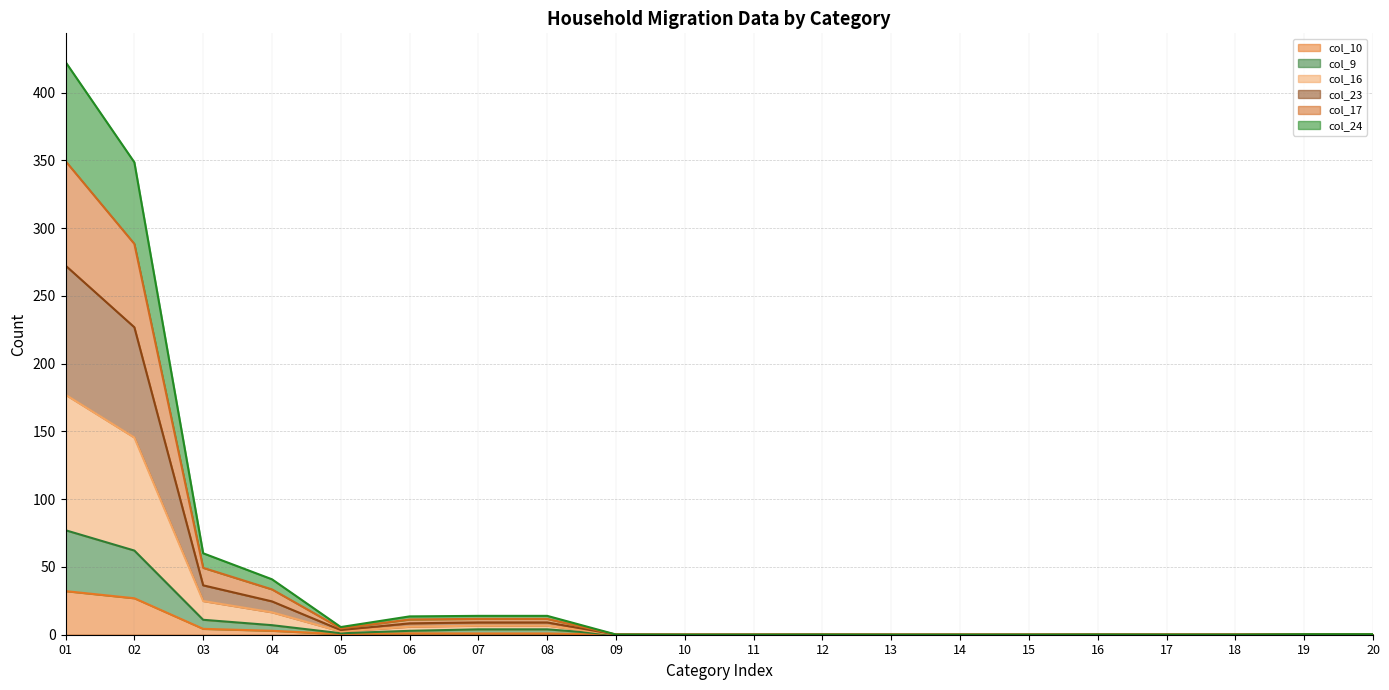

What is the value of the col_9_line point at the 4th from the left?

7.0